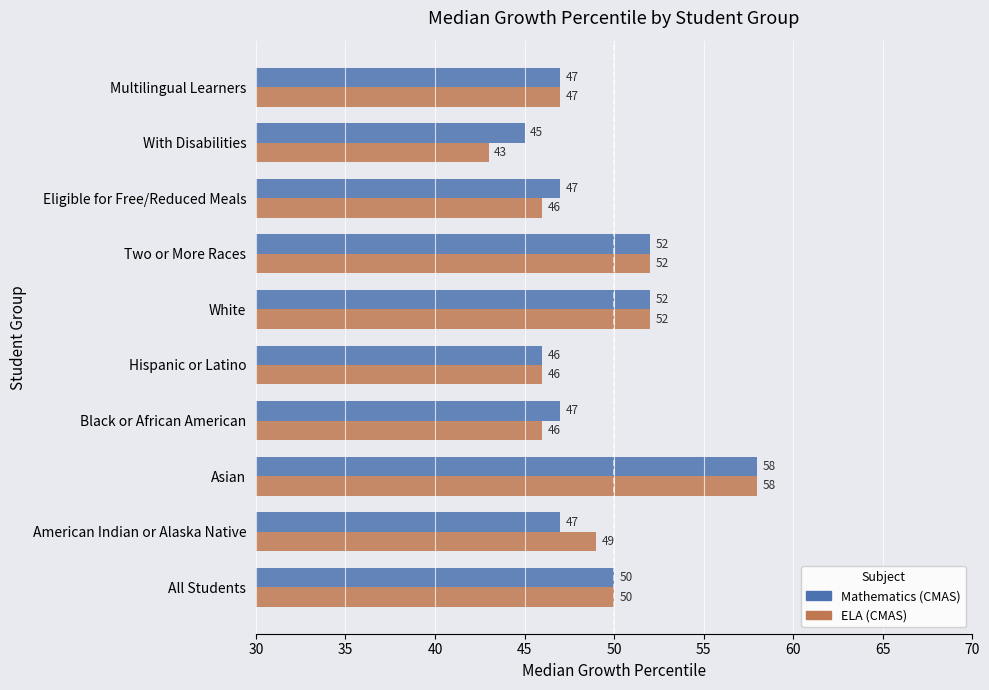

Which series has the largest range (max minus min)?

ELA (CMAS)